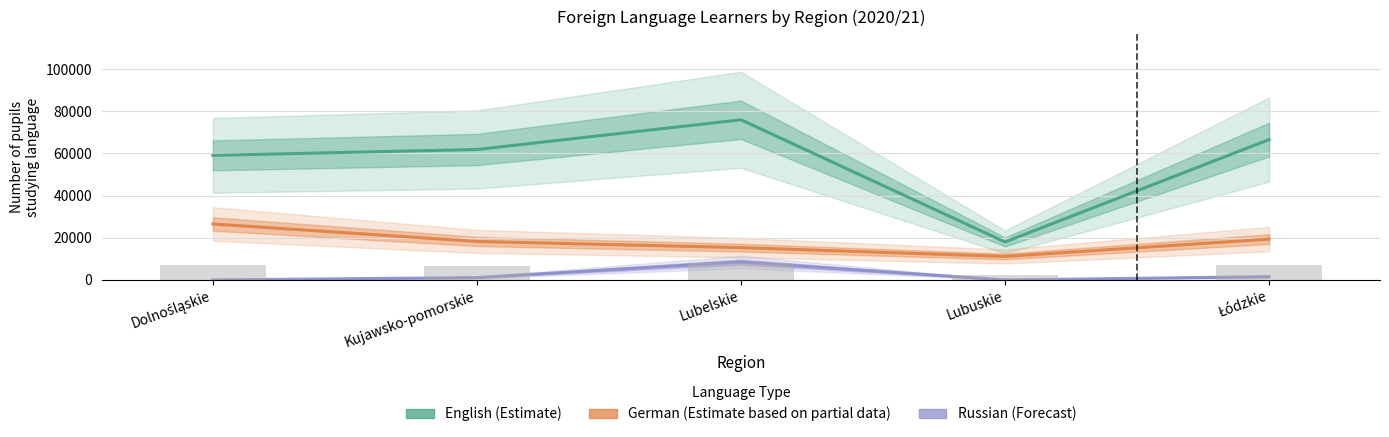

How many values in Russian (Forecast) are above zero?

3